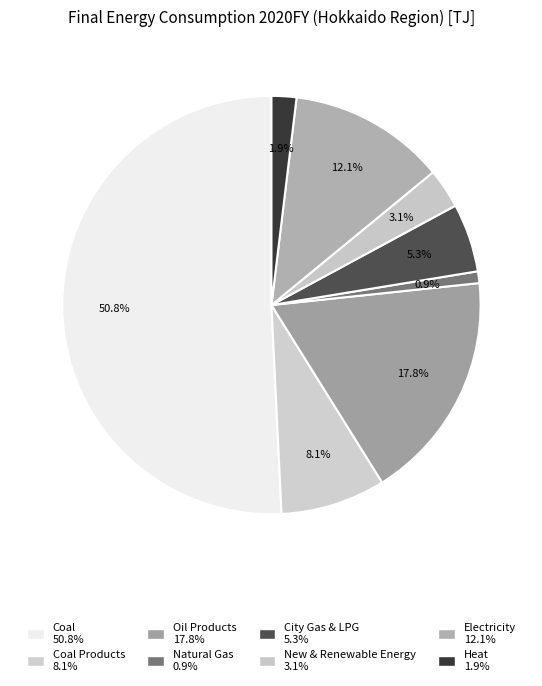

How many slices are in this pie chart?

8